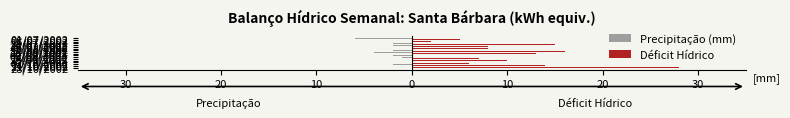

What are all the series names shown in the legend?

Precipitação (mm), Déficit Hídrico